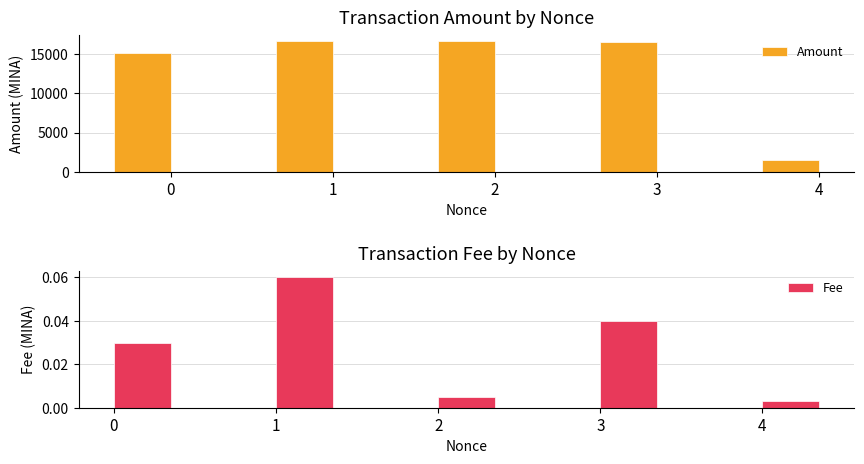

Is the value of Fee at 4 greater than the value of Amount at 1?

No